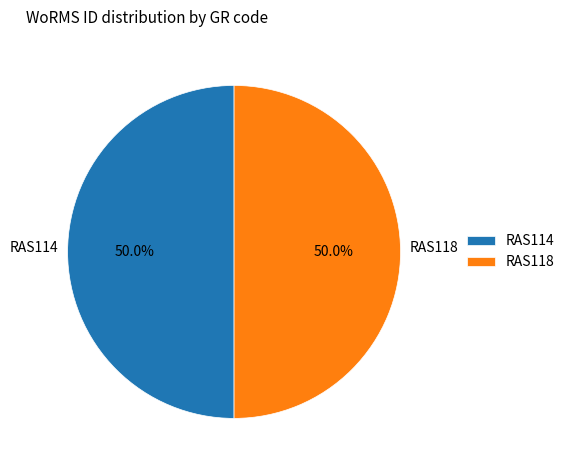

To the nearest percent, what portion does RAS114 represent?

50%